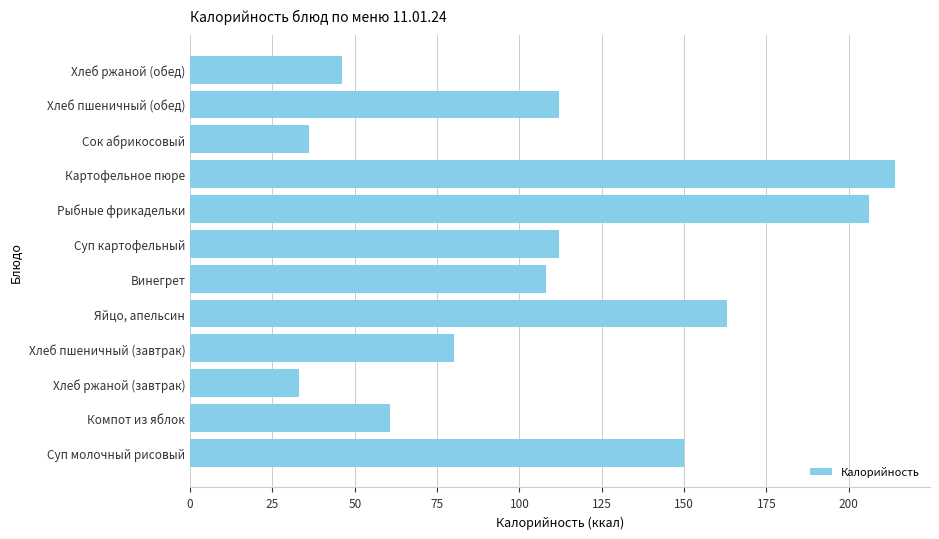

Between Хлеб пшеничный (завтрак) and Сок абрикосовый, which is larger?

Хлеб пшеничный (завтрак)